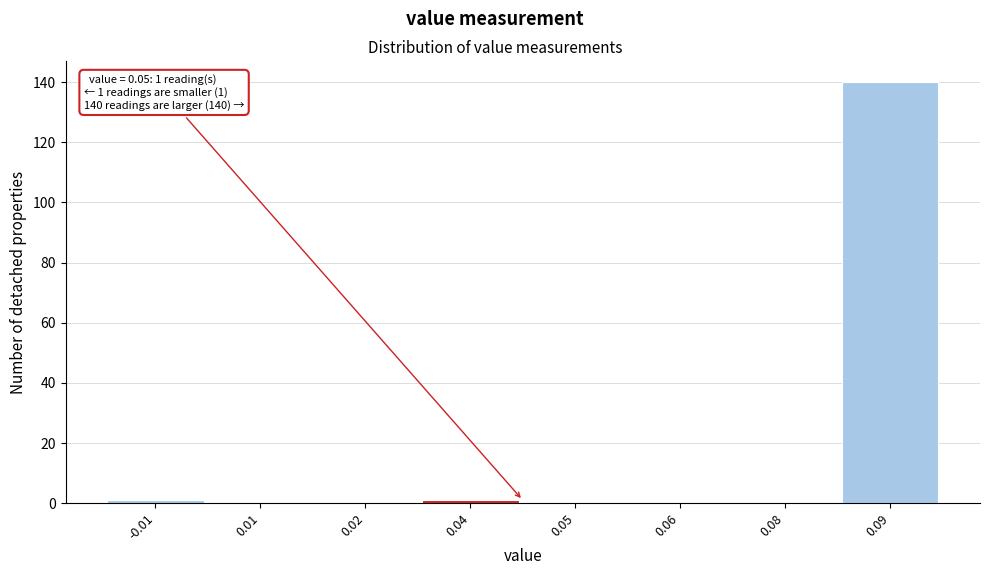

Reading left to right, extract all data points from this chart.

-0.01=1	0.01=0	0.02=0	0.04=1	0.05=0	0.06=0	0.08=0	0.09=140